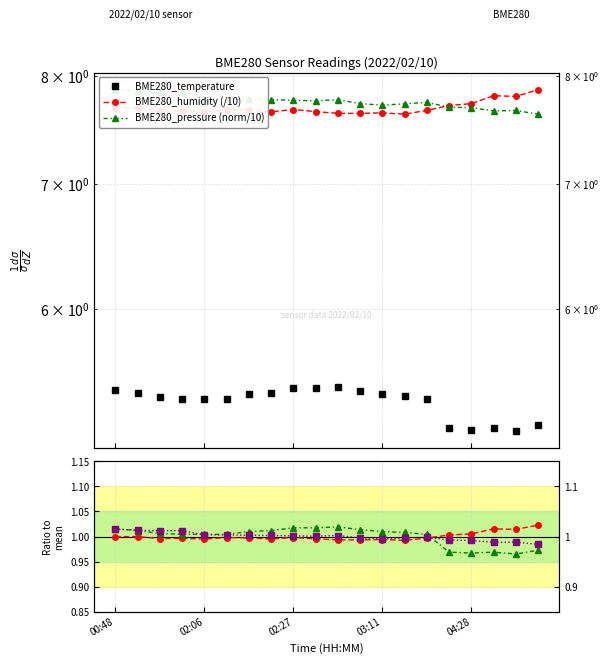

What is the difference between the maximum and second lowest values in the BME280_humidity (/10) series?

0.2